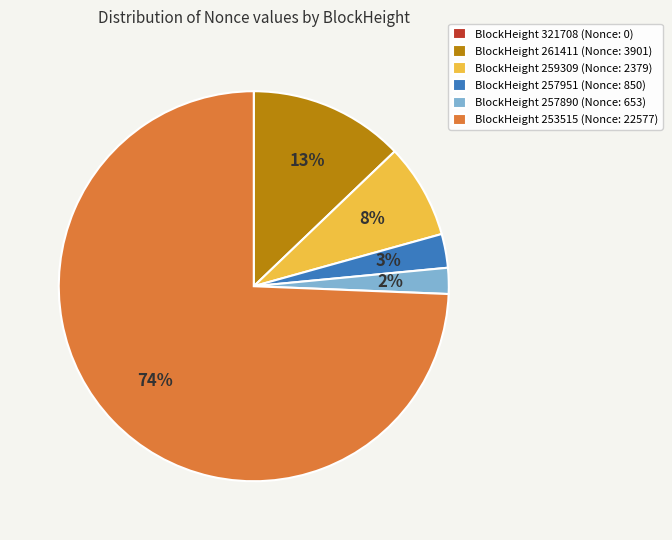

What is the majority slice?

BlockHeight 253515 (Nonce: 22577)